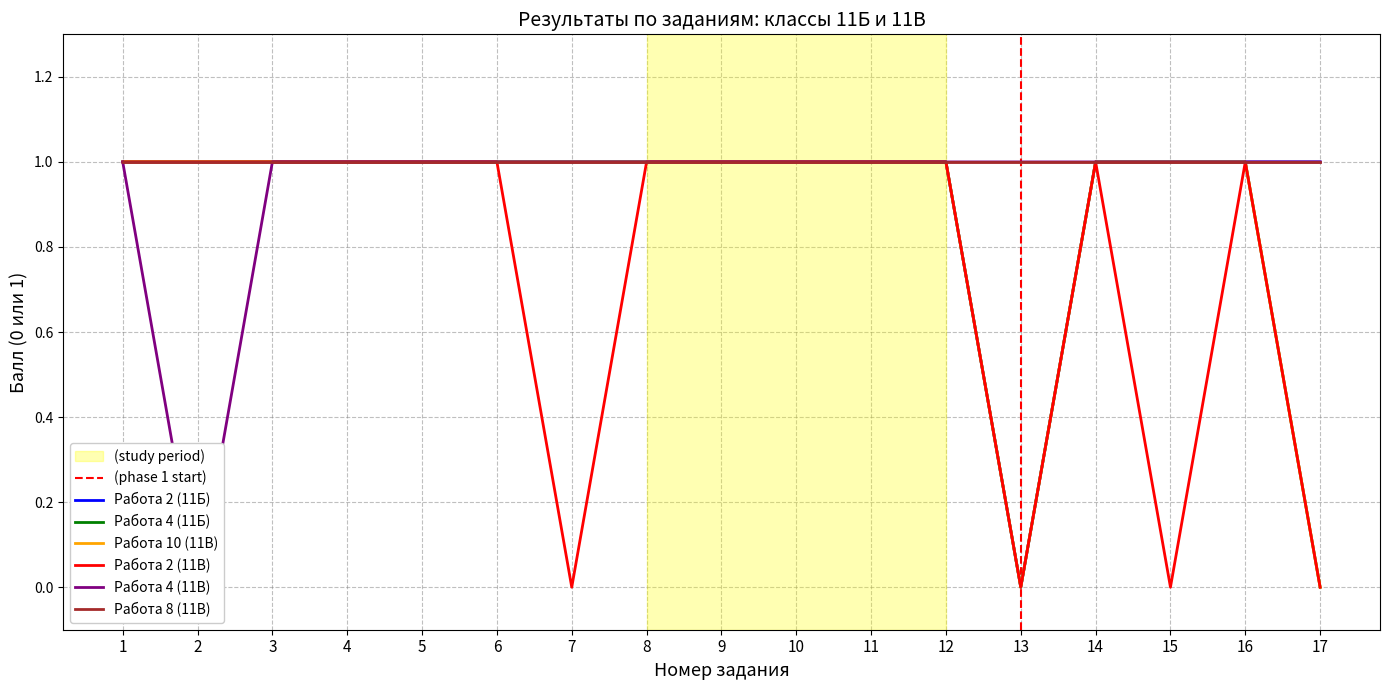

Where is Работа 4 (11Б) nearest to the value 0?

13